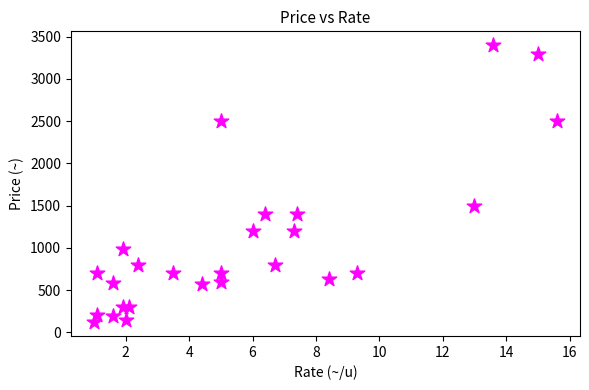

What Y value in the scatter plot is closest to 1760?

1500